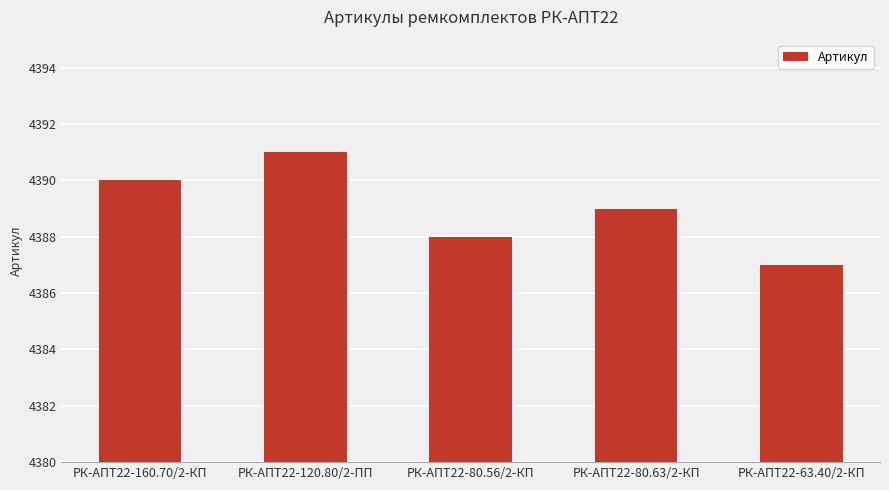

How many data points are less than 4389?

2